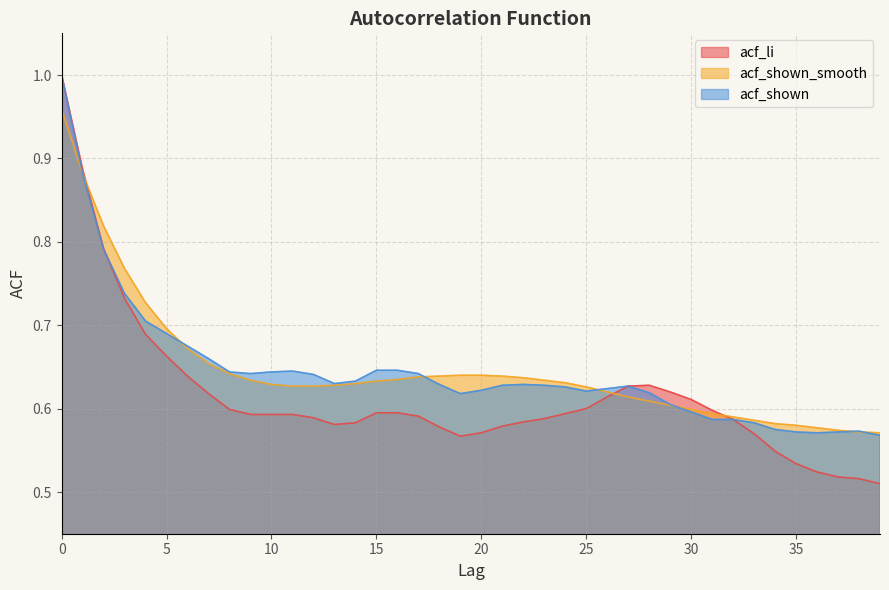

What is the value of the acf_li point at the 11th from the left?

0.6